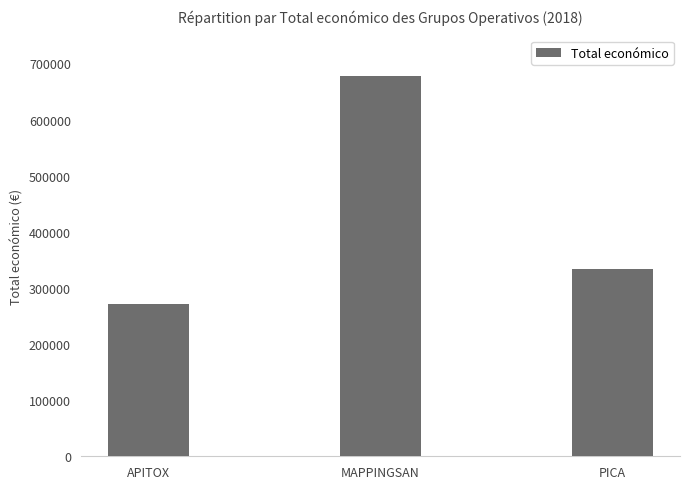

What is the sum of all values?

1281978